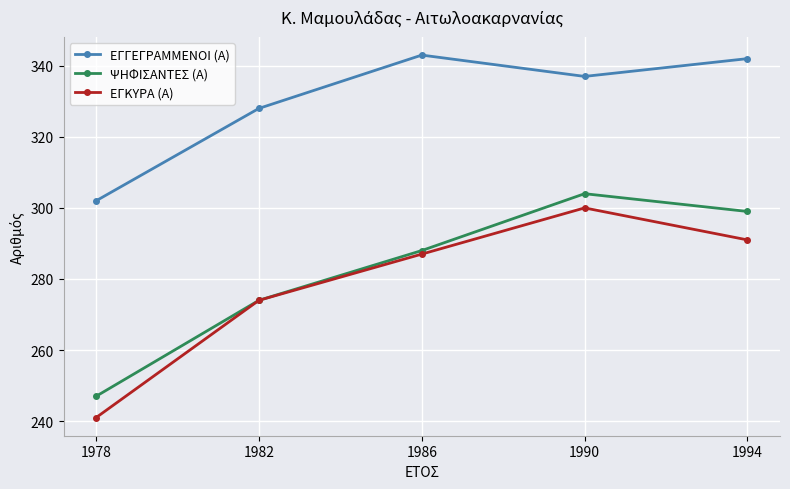

Is it true that ΨΗΦΙΣΑΝΤΕΣ (Α) equals 274 at 1982?

True